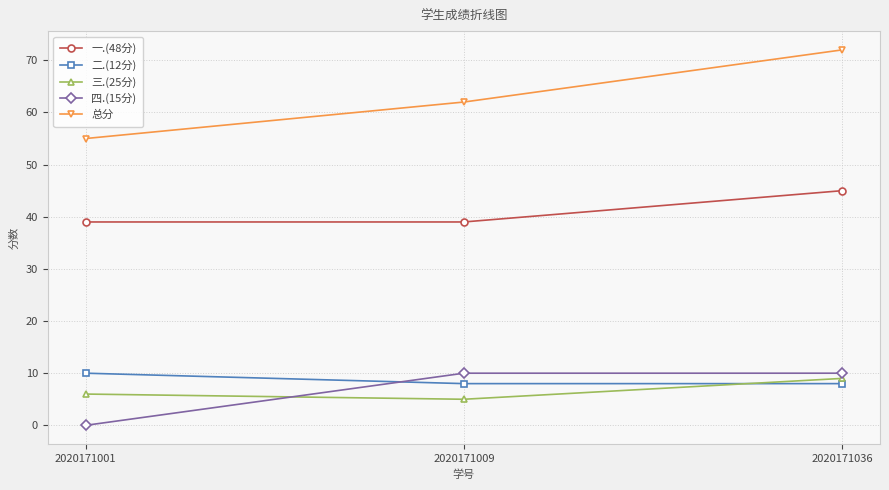

The 四.(15分) series shows 5 at 2020171001. True or false?

False